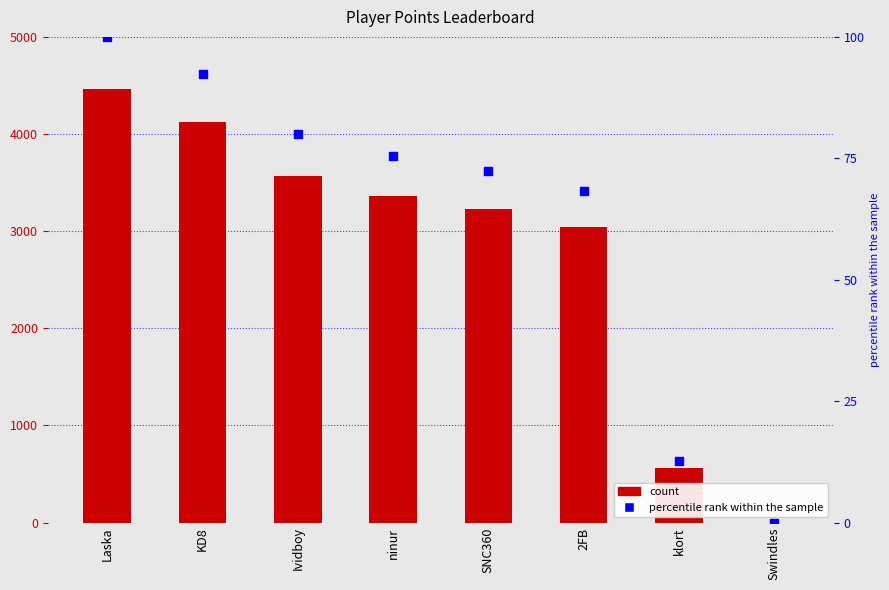

Is the value of Points at klort greater than the value of percentile rank within the sample at ninur?

Yes